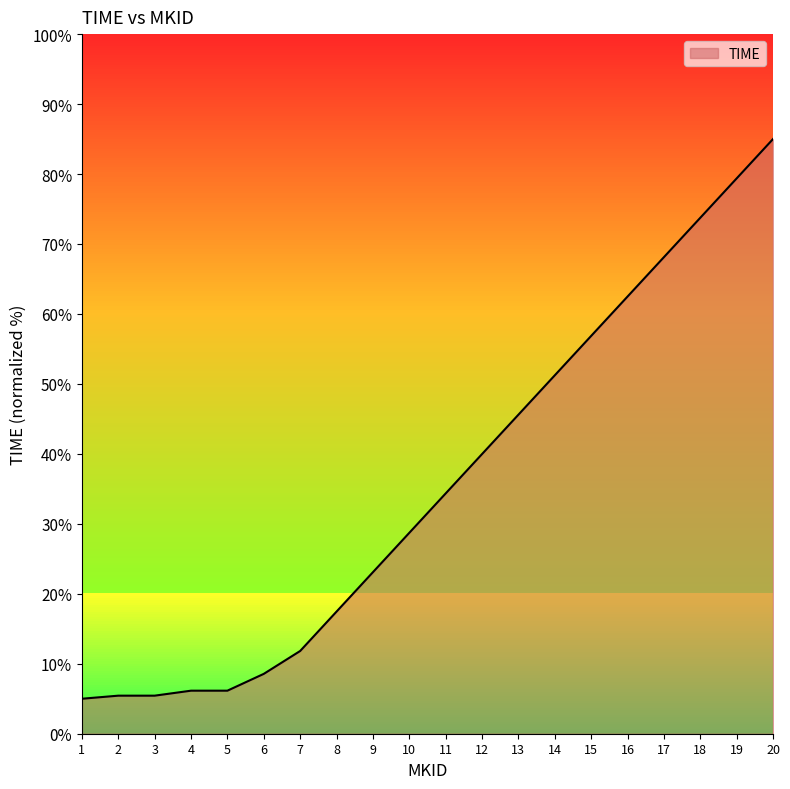

What is the maximum value shown in the chart?

85.0